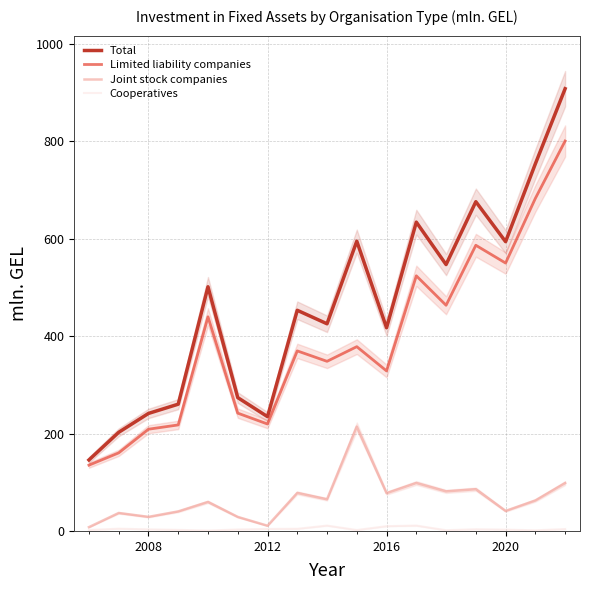

True or false: Limited liability companies and Cooperatives cross at least once.

False